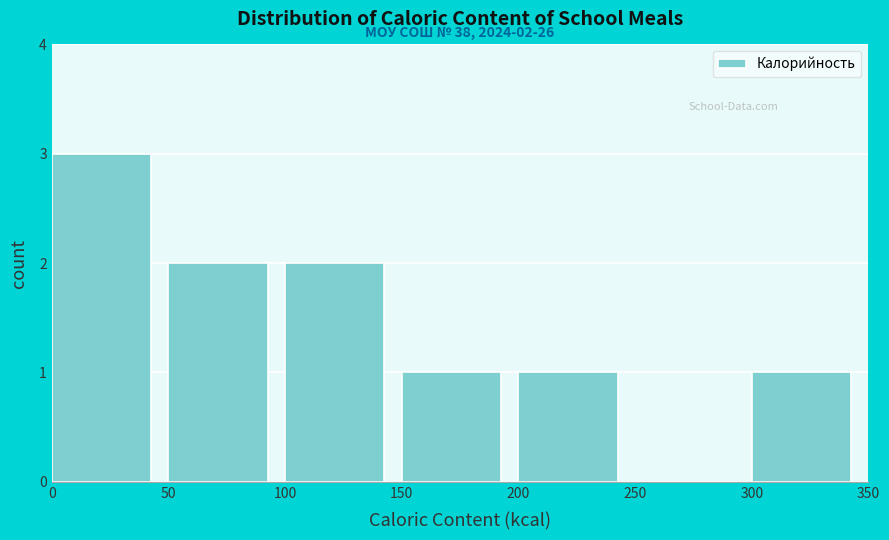

Over which range of the x-axis is the bar tallest?

0 to 50